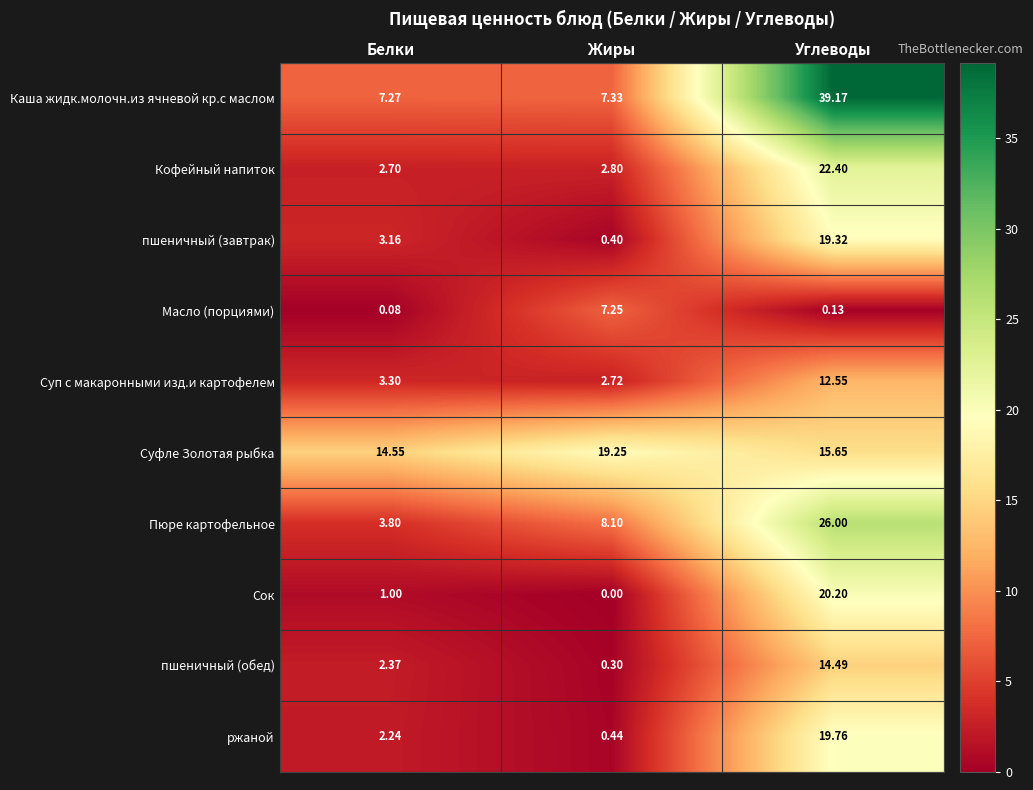

Rank the categories by пшеничный (завтрак) value from highest to lowest.

Углеводы, Белки, Жиры